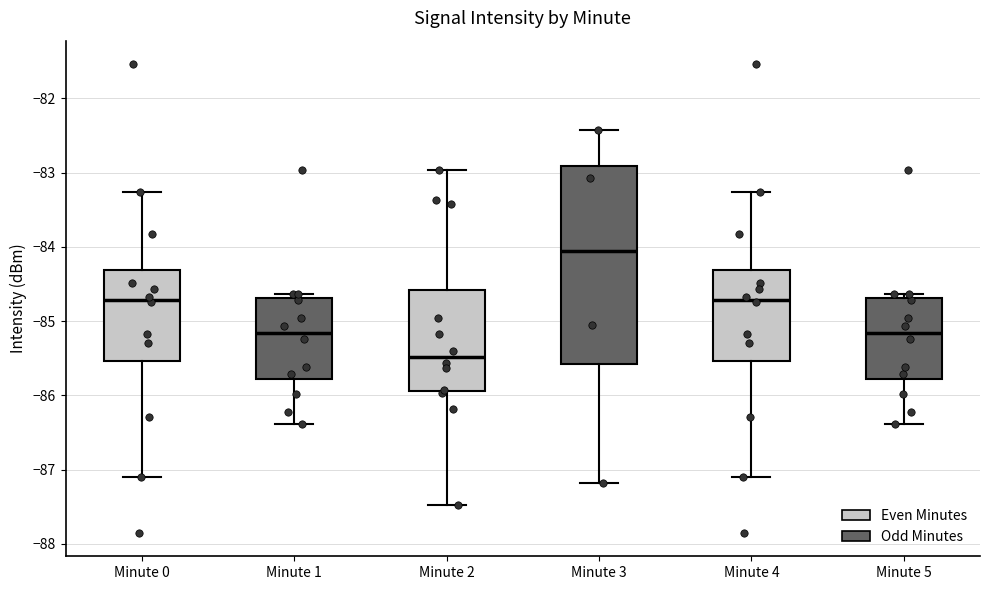

Comparing the boxes themselves (not the whiskers), which one is the tallest?

Minute 3